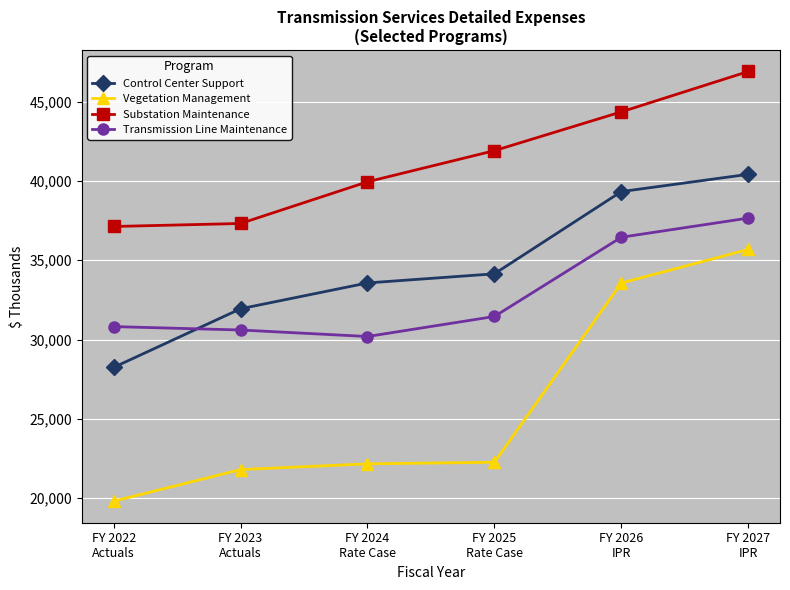

What is the spread (max minus min) of values at FY 2023
Actuals?

15514.7